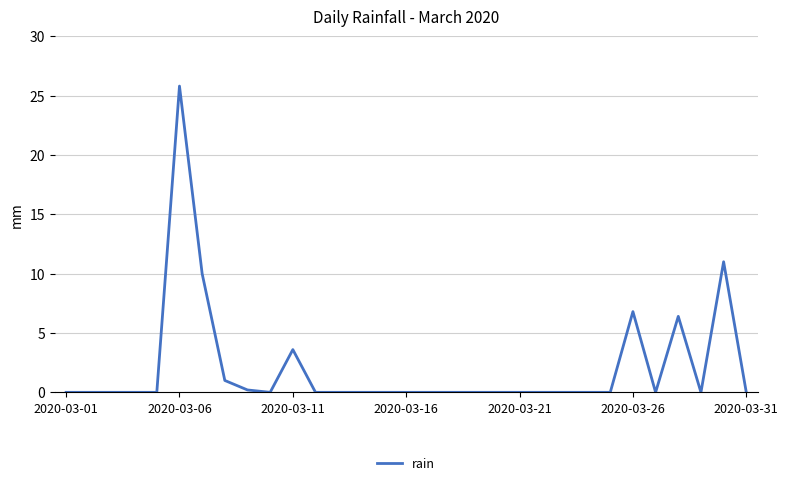

What is the greatest value displayed?

25.8